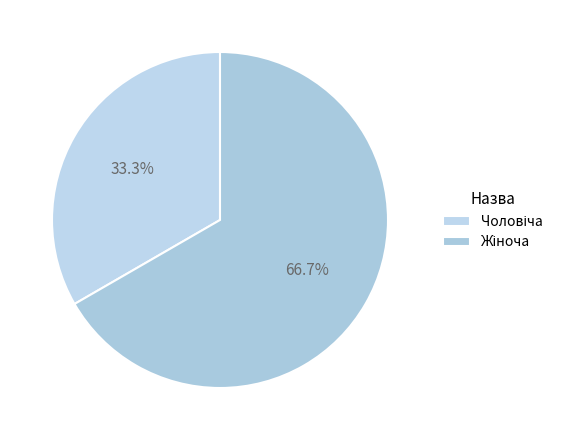

Which slice represents more than half of the pie?

Жіноча